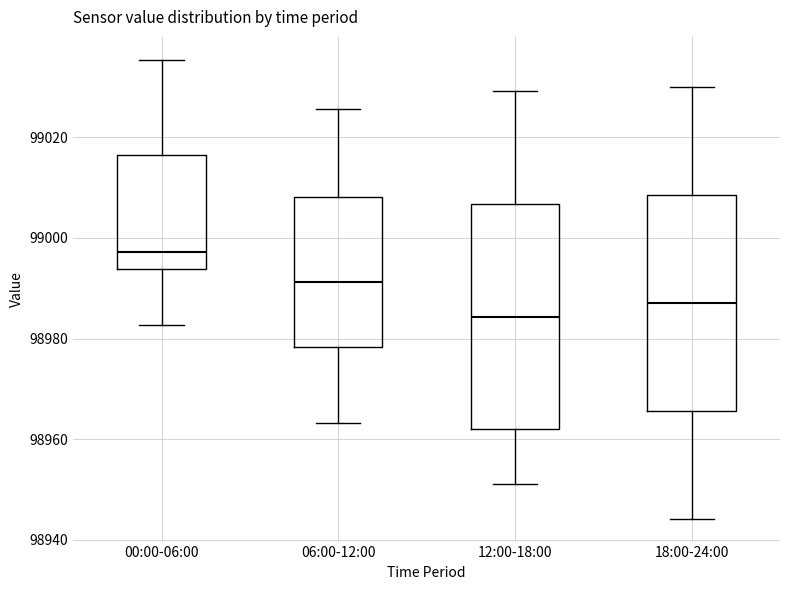

Reading left to right, read every box against the y-axis: the position of its median line, the range the box covers, and the ends of its whiskers. The values are not printed on the chart, so give them approximately, as read against the axis.

00:00-06:00: median 98998, box 98994 to 99016, whiskers 98982 to 99036
06:00-12:00: median 98992, box 98978 to 99008, whiskers 98964 to 99026
12:00-18:00: median 98984, box 98962 to 99006, whiskers 98952 to 99030
18:00-24:00: median 98988, box 98966 to 99008, whiskers 98944 to 99030